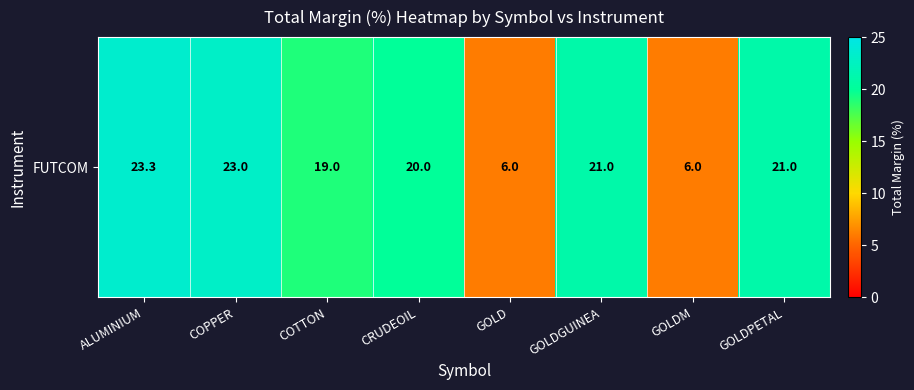

What is the minimum value shown in the chart?

6.0